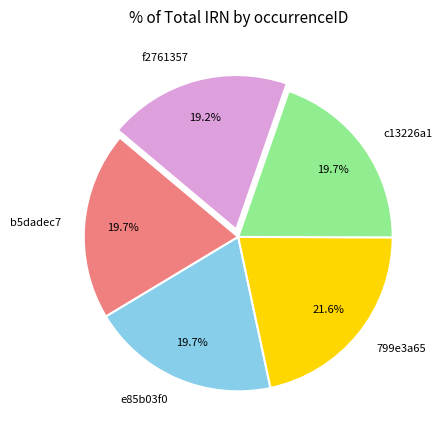

To the nearest percent, what is the difference between the largest and smallest slice percentages?

2%